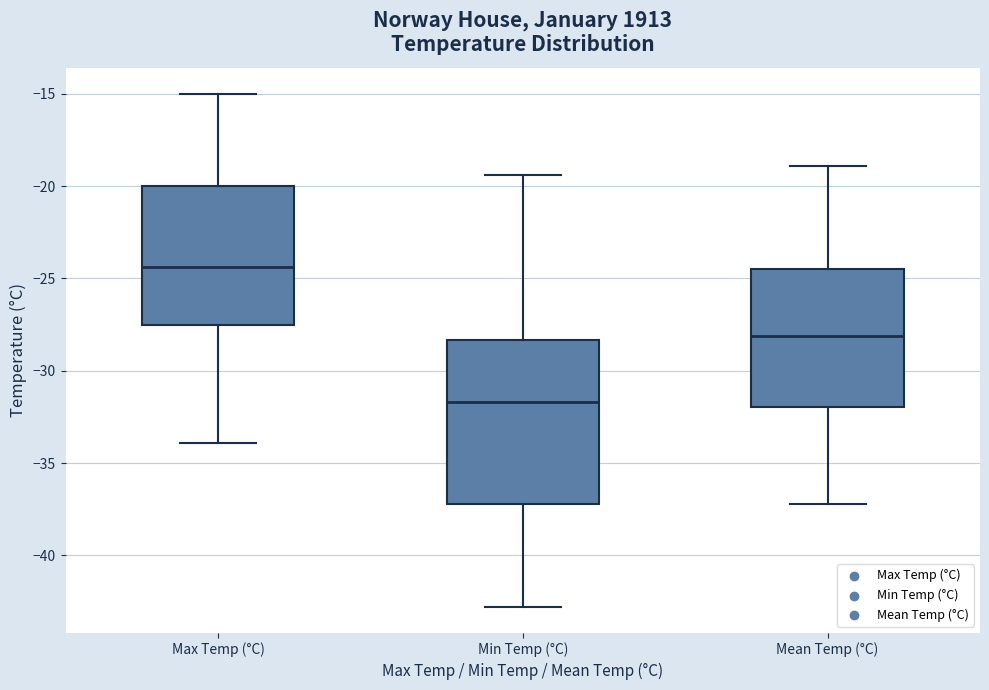

Where does the upper whisker of the box for Max Temp (°C) end on the y-axis? The values are not printed on the chart, so give them approximately, as read against the axis.

-15.0